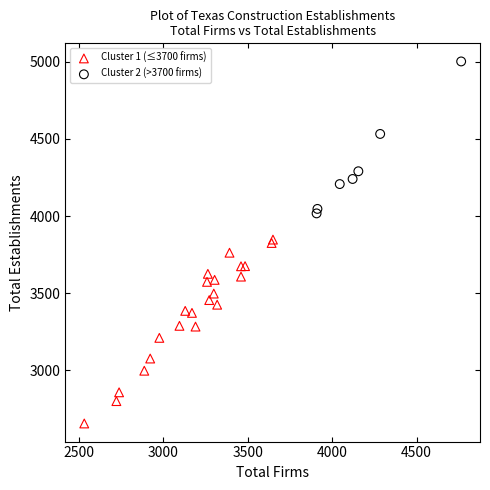

Which series has the widest spread of Y values?

Cluster 1 (≤3700 firms)